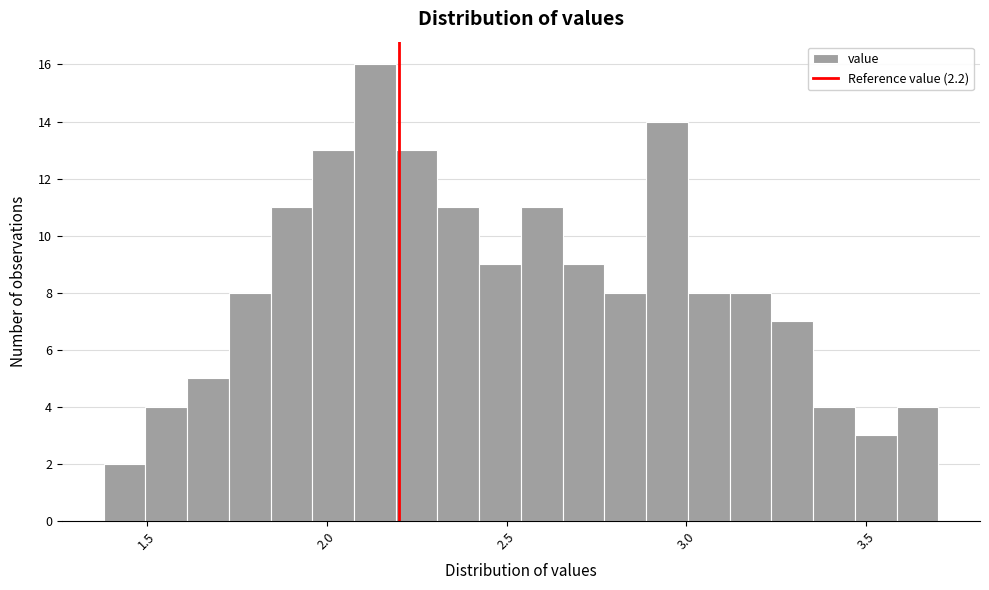

Around what value on the x-axis is the tallest bar? Give the approximate position of its centre, as read against the axis.

2.15